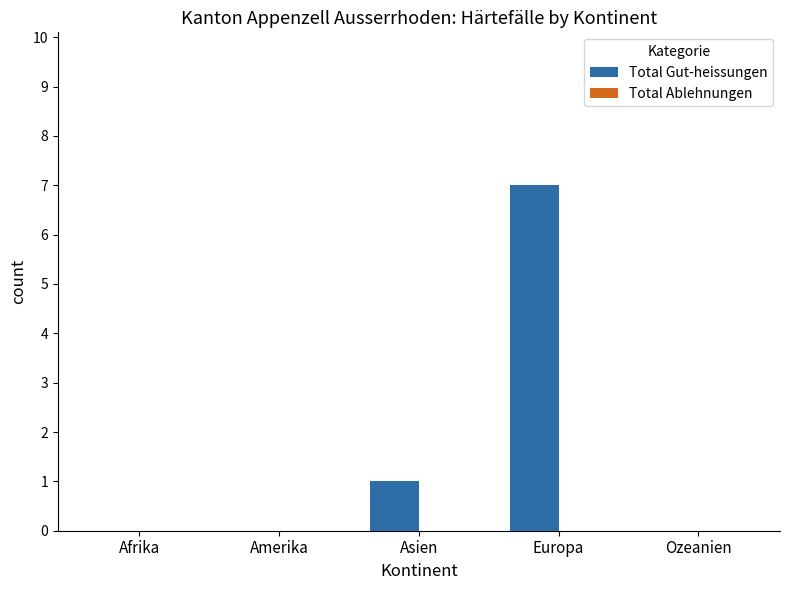

What is the change in value from Afrika to Europa?

+7